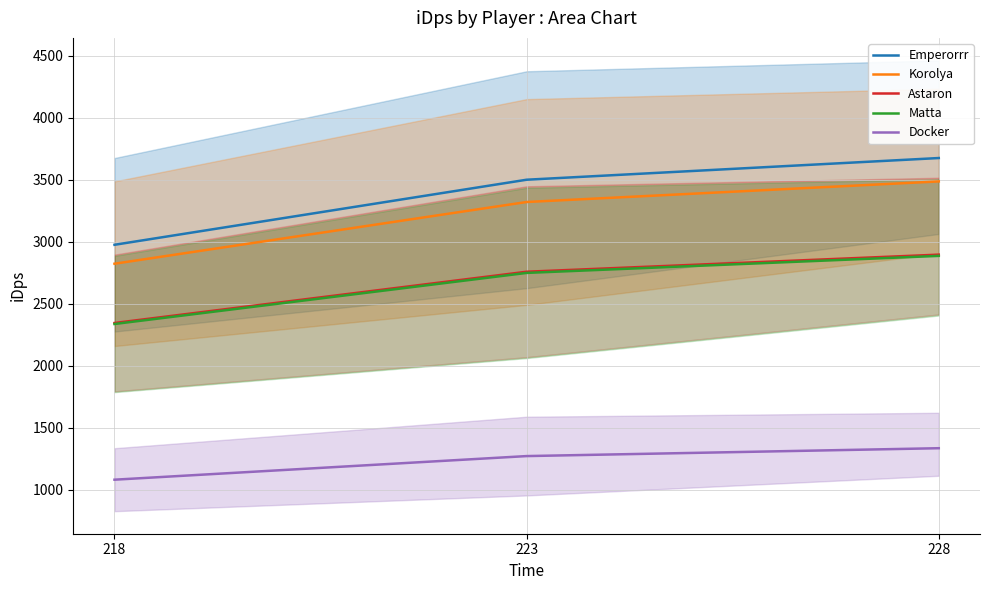

What is the average value of the Emperorrr series?

3384.5